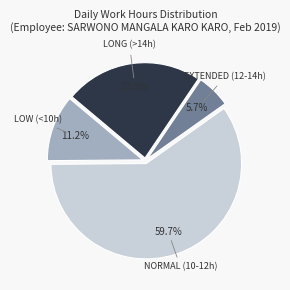

Is there a majority slice in this chart?

Yes